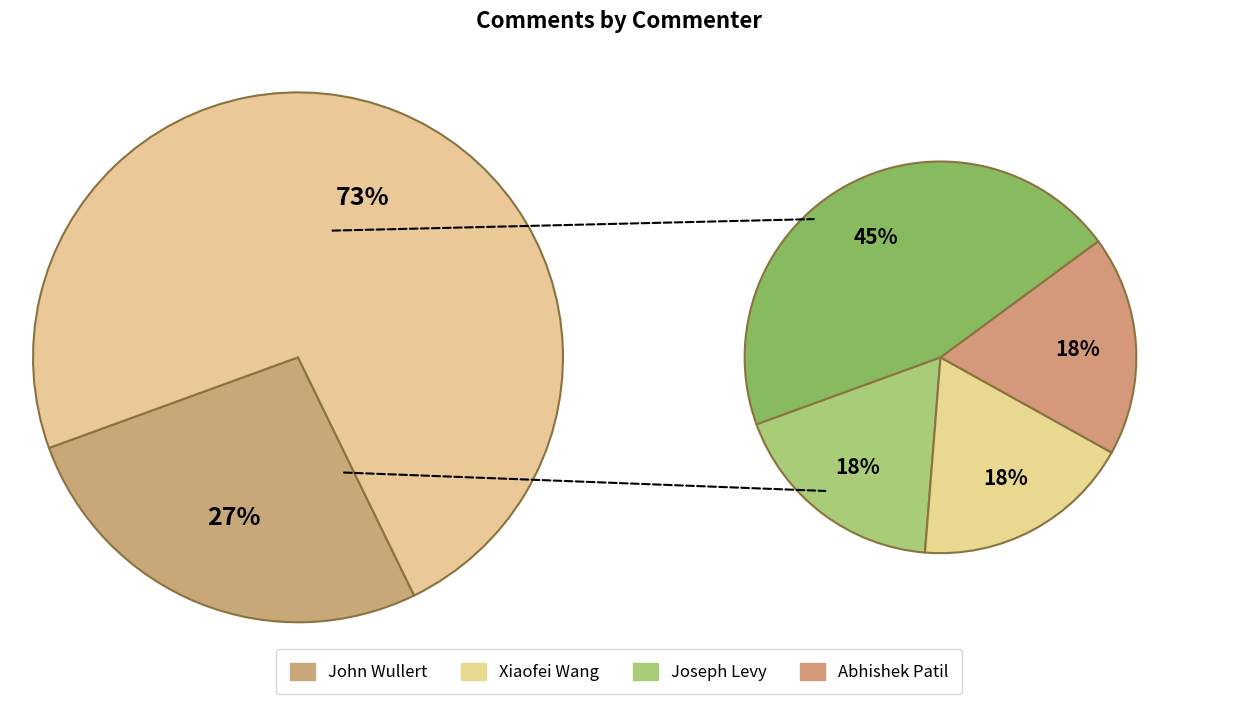

What is the total percentage of Abhishek Patil and Xiaofei Wang?

26.7%